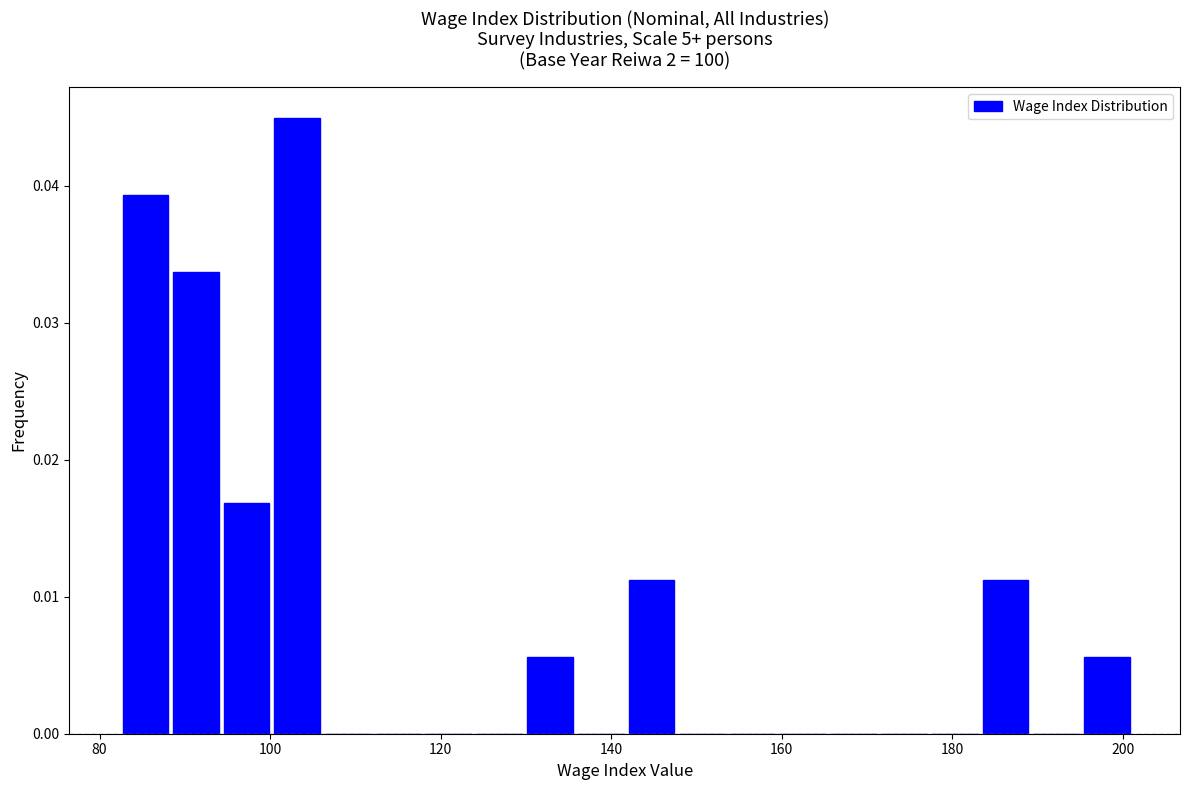

Read against the x-axis, roughly where is the centre of the tallest bar?

104